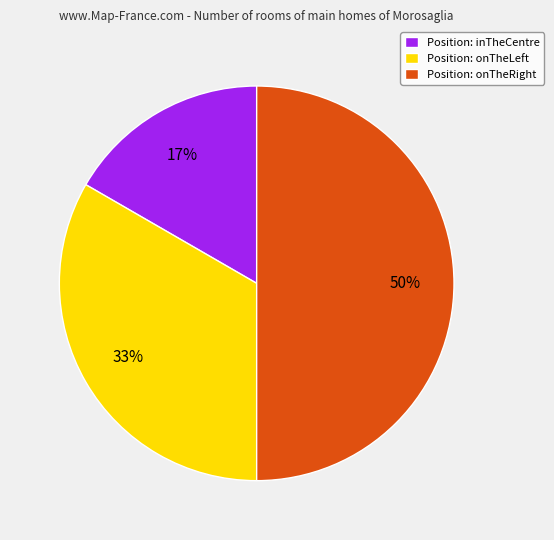

Approximately how many times larger is the value at Position: onTheRight compared to Position: onTheLeft?

1.5